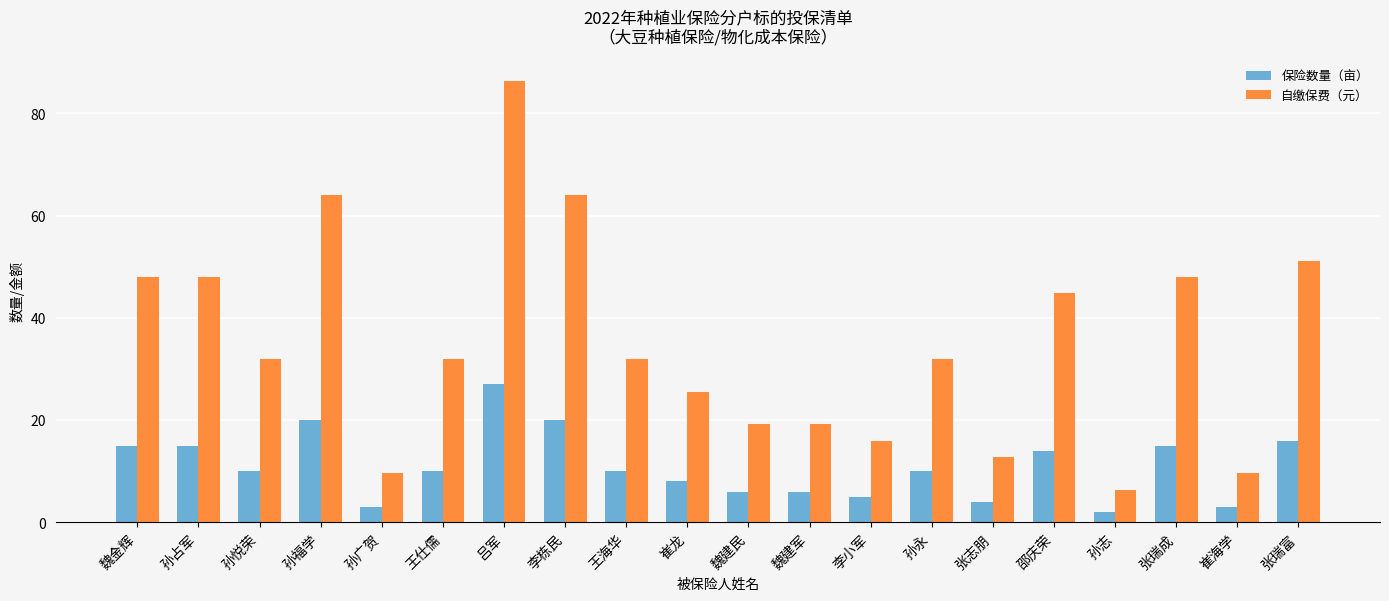

The 保险数量（亩） series shows 14.2 at 孙永. True or false?

False